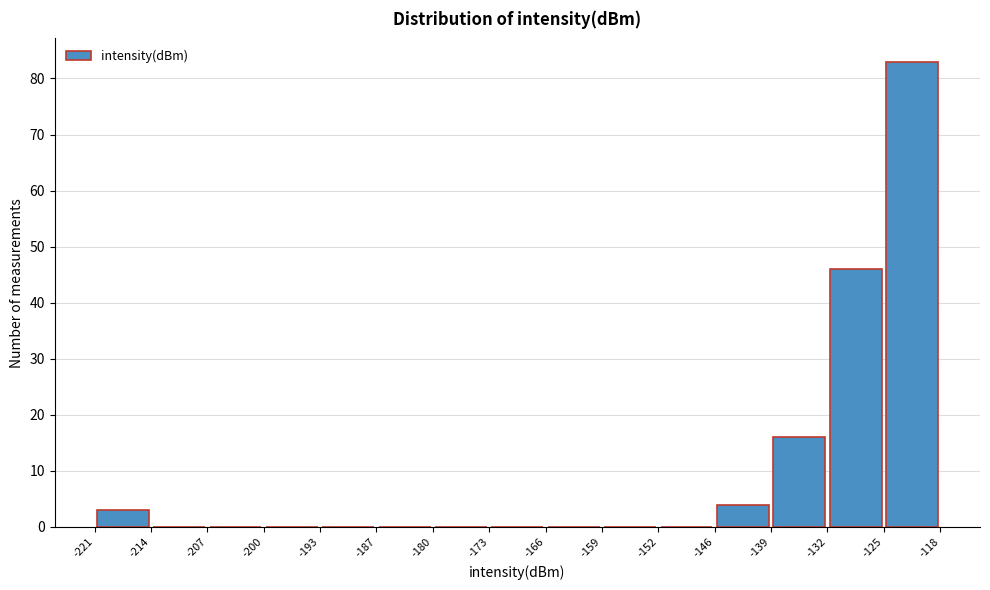

Over which range of the x-axis is the bar tallest?

-125 to -118